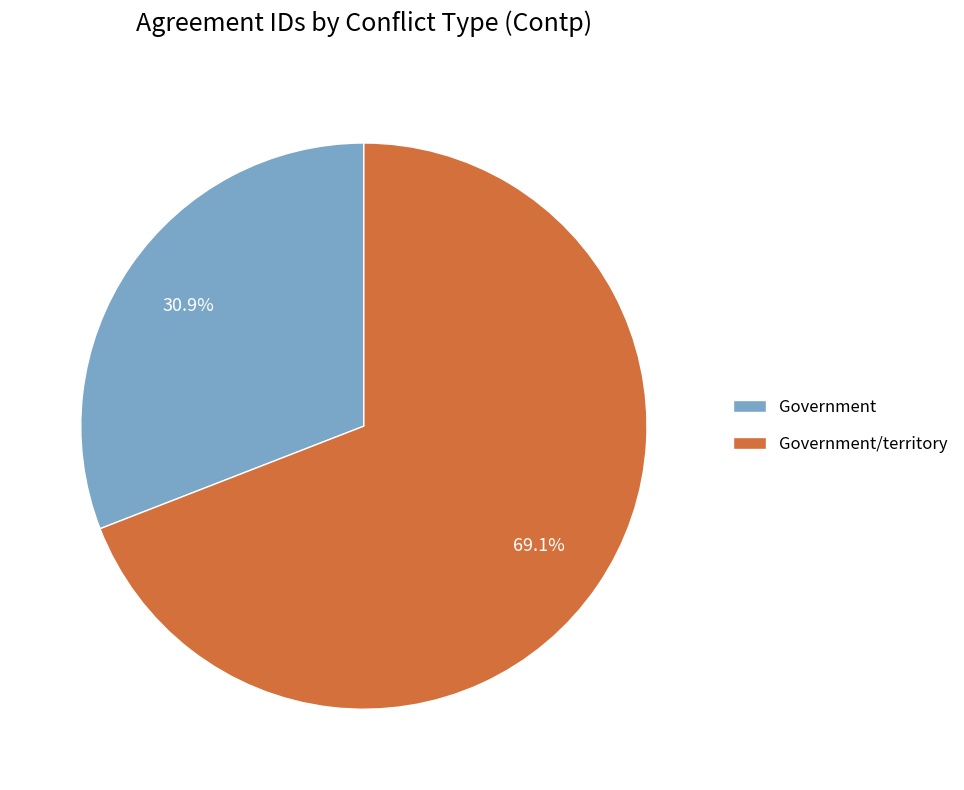

Rank the categories by value from highest to lowest.

Government/territory, Government